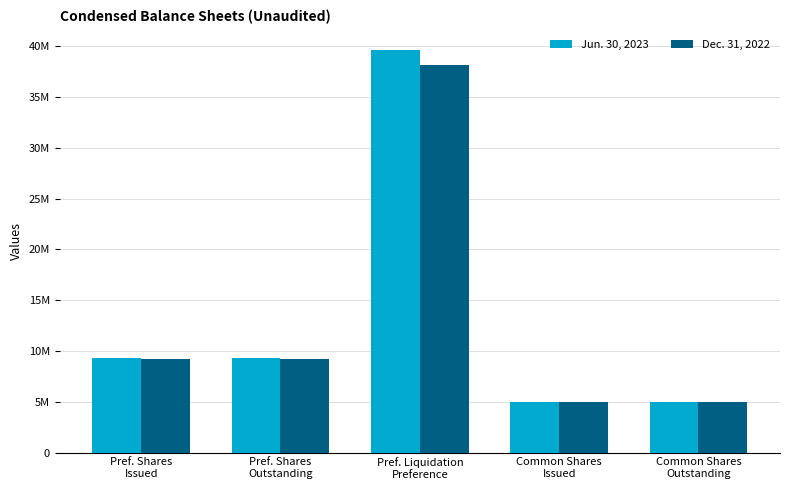

The Jun. 30, 2023 series shows 4523354 at Pref. Shares
Issued. True or false?

False